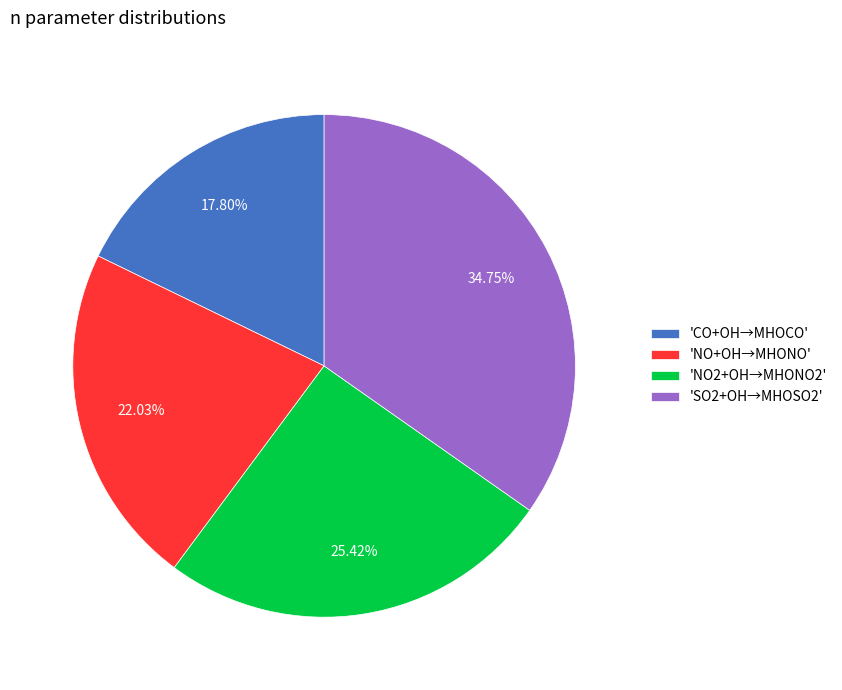

Count the number of slices in the pie.

4